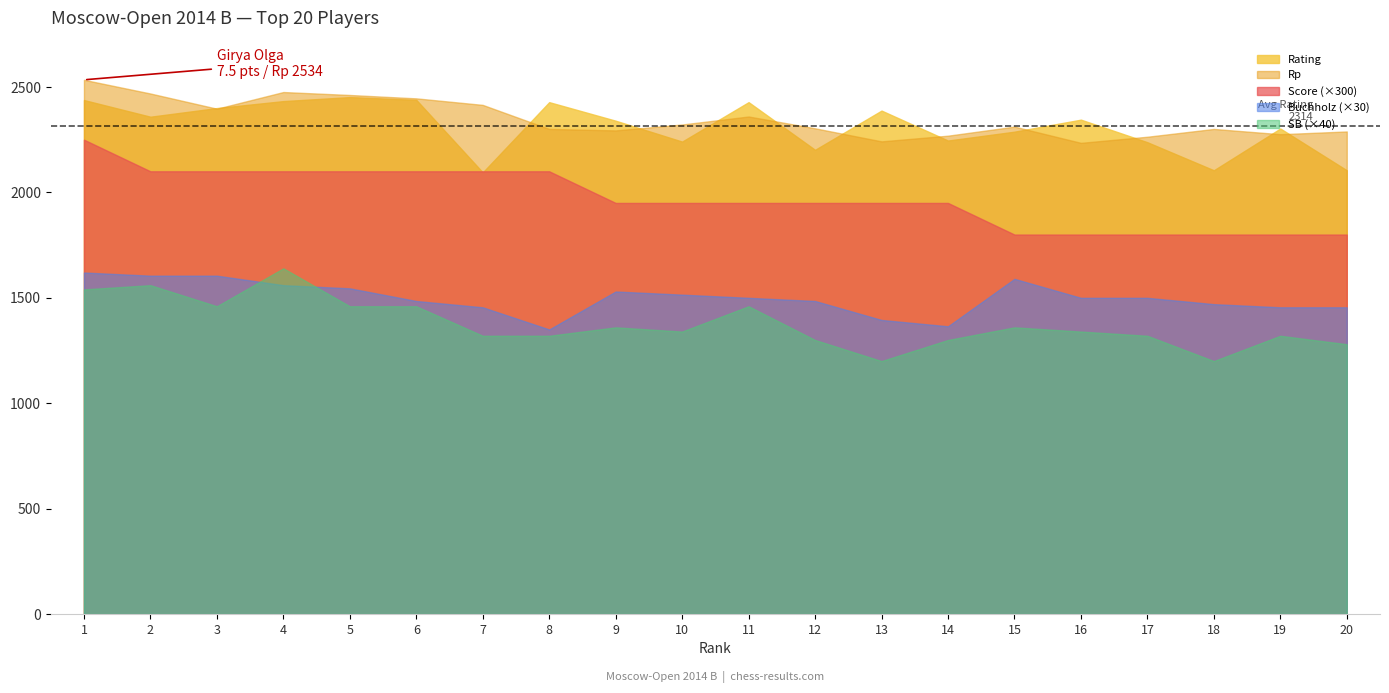

What is the value of the Rp point at the 7th from the left?

2415.0